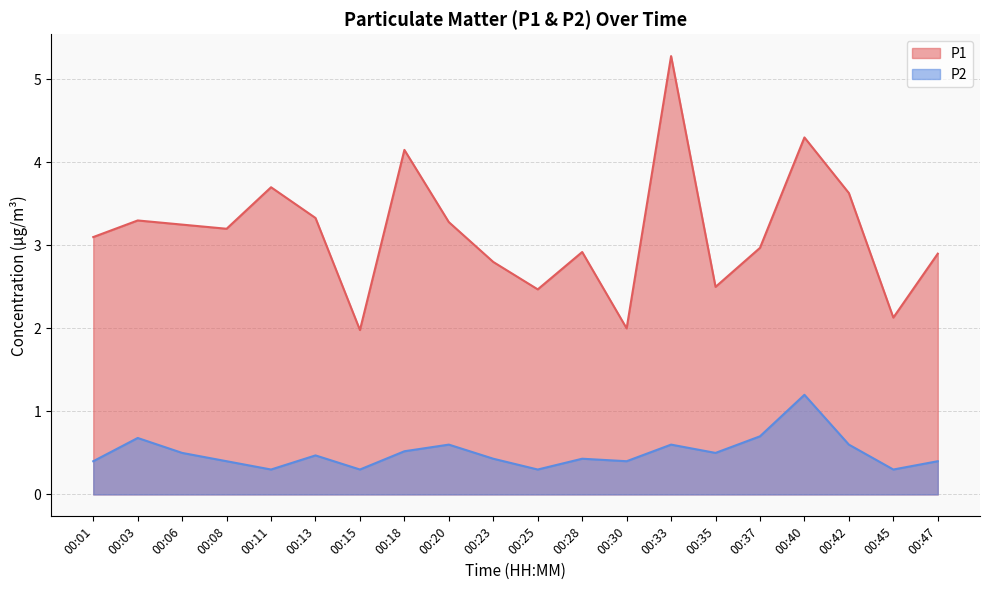

What is the value of the P2 point at the 19th from the left?

0.3